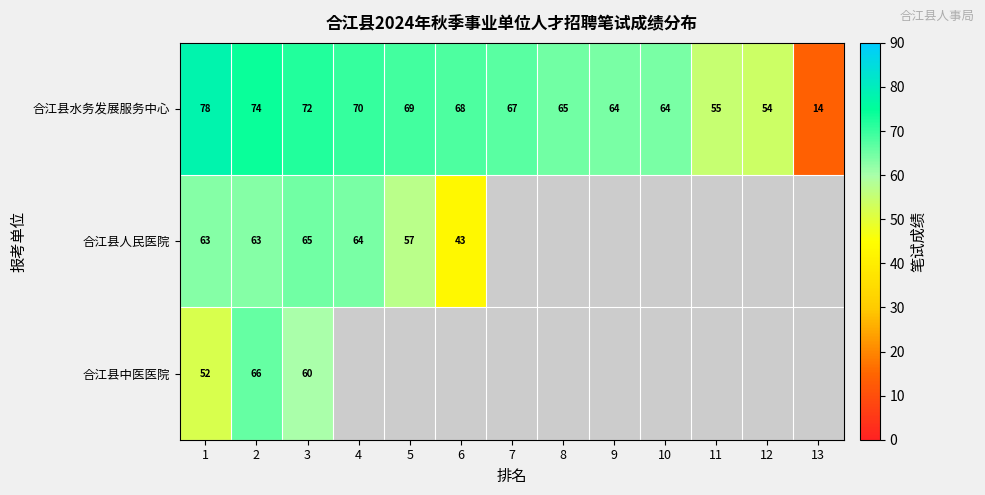

The 合江县水务发展服务中心 series shows 72 at 3. True or false?

True